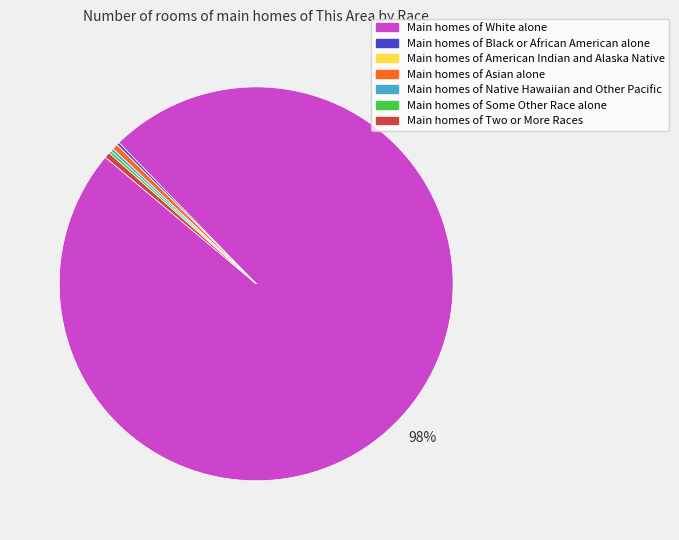

To the nearest percent, what is the average slice percentage?

14%